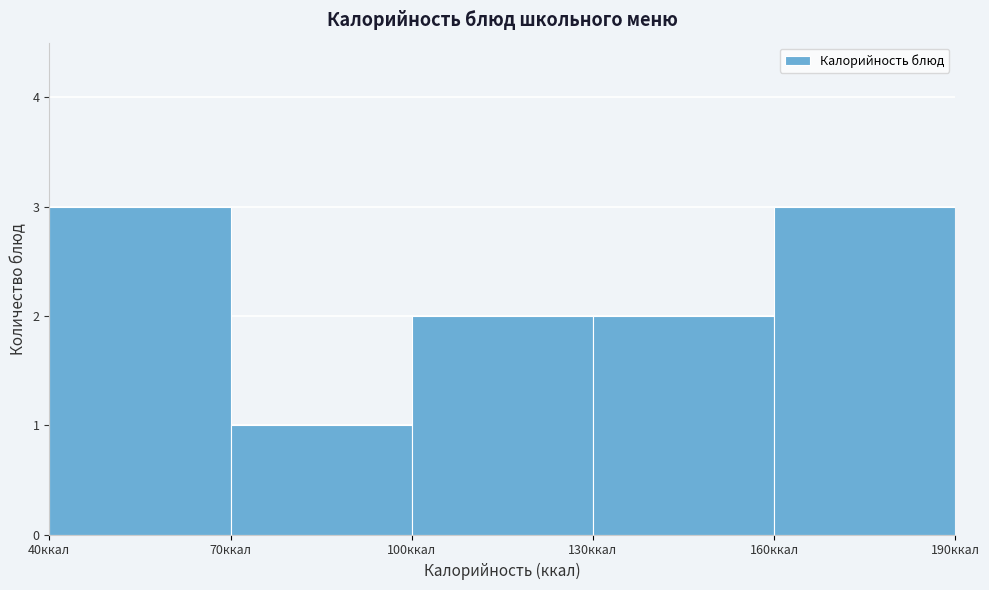

Reading left to right, transcribe this chart: for each bar, give the range it covers on the x-axis and its height. The values are not printed on the chart, so give them approximately, as read against the axis.

40 to 70: 3
70 to 100: 1
100 to 130: 2
130 to 160: 2
160 to 190: 3